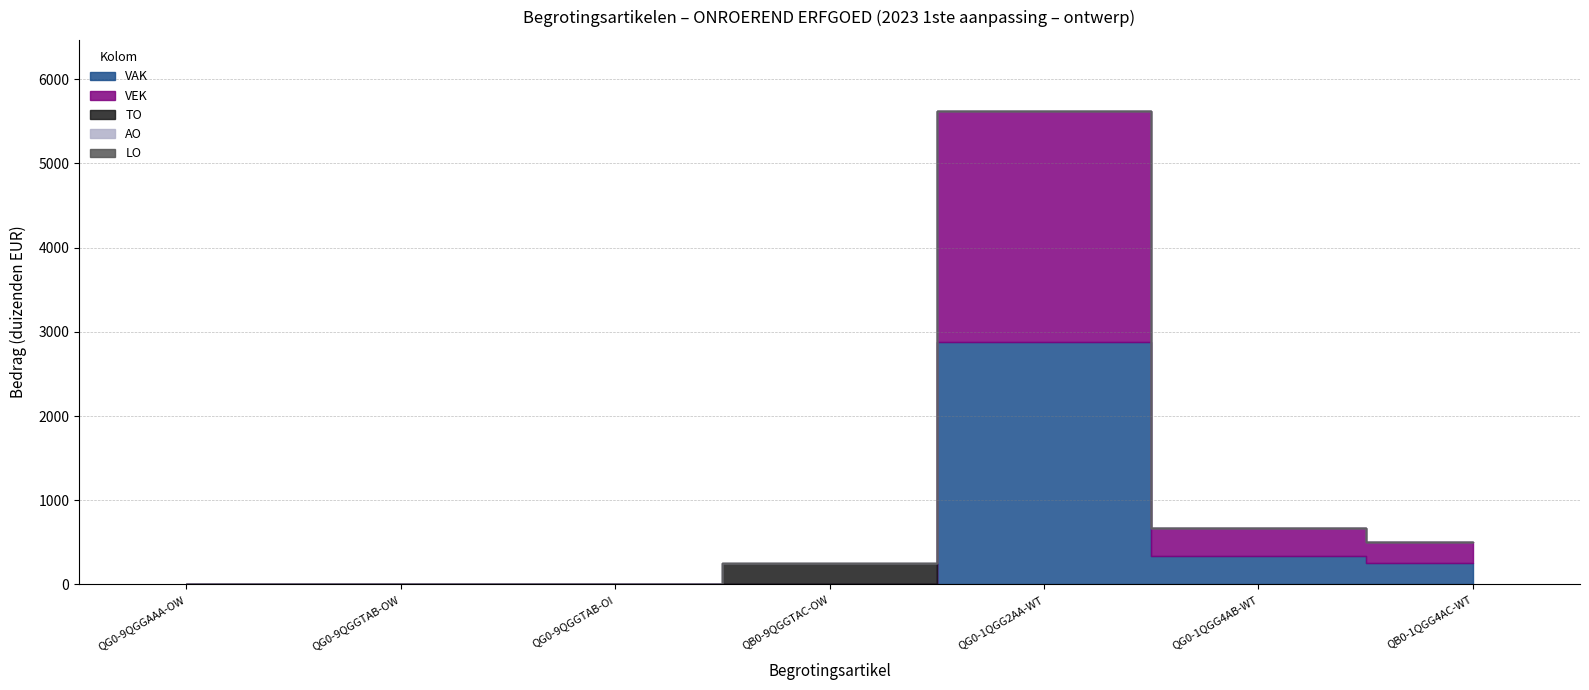

List the labels in order of VAK value, largest first.

QG0-1QGG2AA-WT, QG0-1QGG4AB-WT, QB0-1QGG4AC-WT, QG0-9QGGAAA-OW, QG0-9QGGTAB-OW, QG0-9QGGTAB-OI, QB0-9QGGTAC-OW